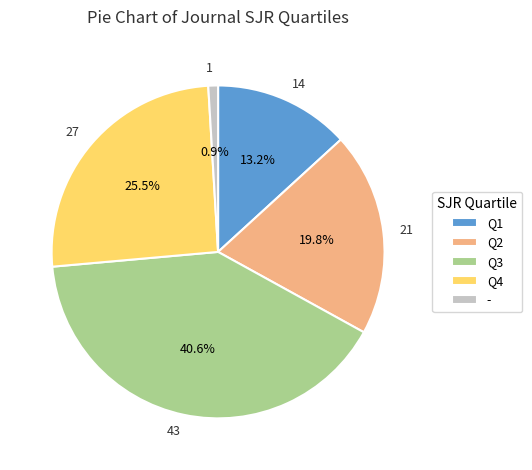

How many slices are in this pie chart?

5